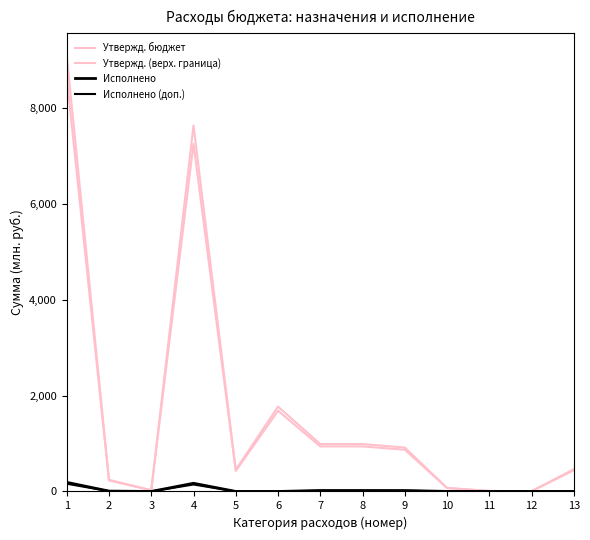

Does the chart have visible grid lines?

No